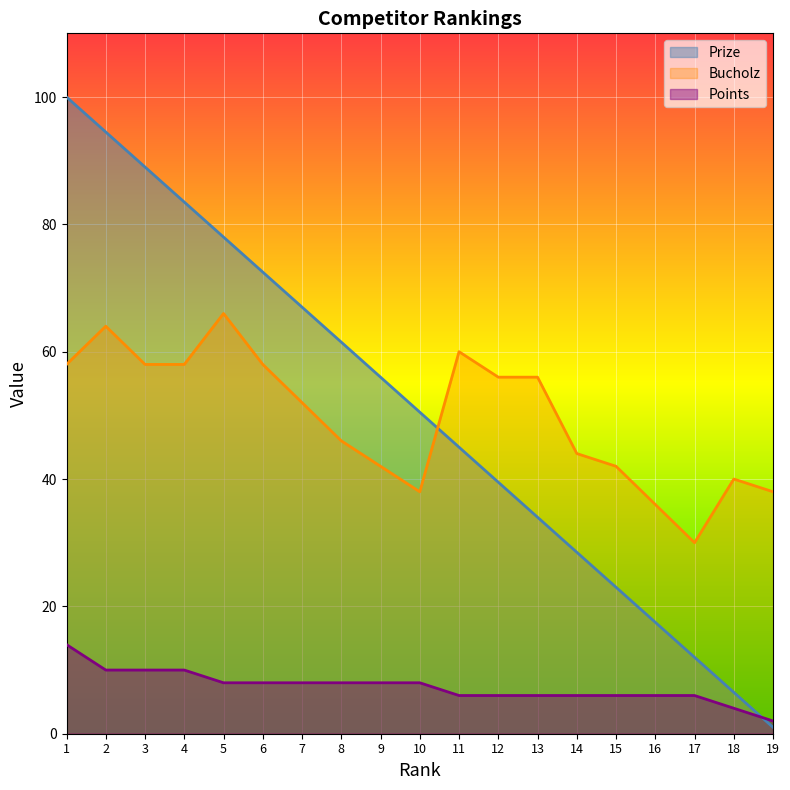

What is the value of the Points point at the 7th from the left?

8.0